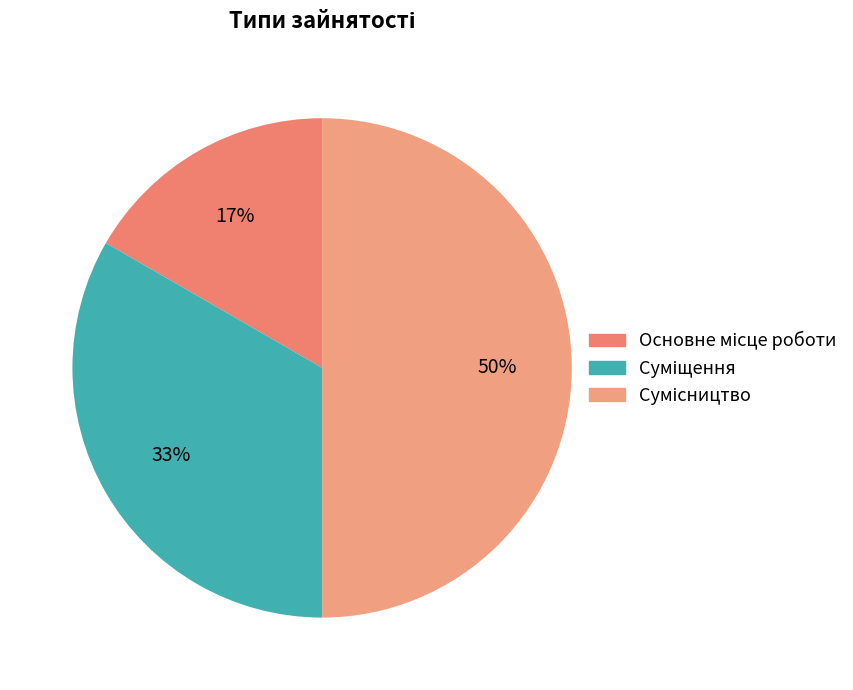

What percentage is the Суміщення slice, to the nearest percent?

33%